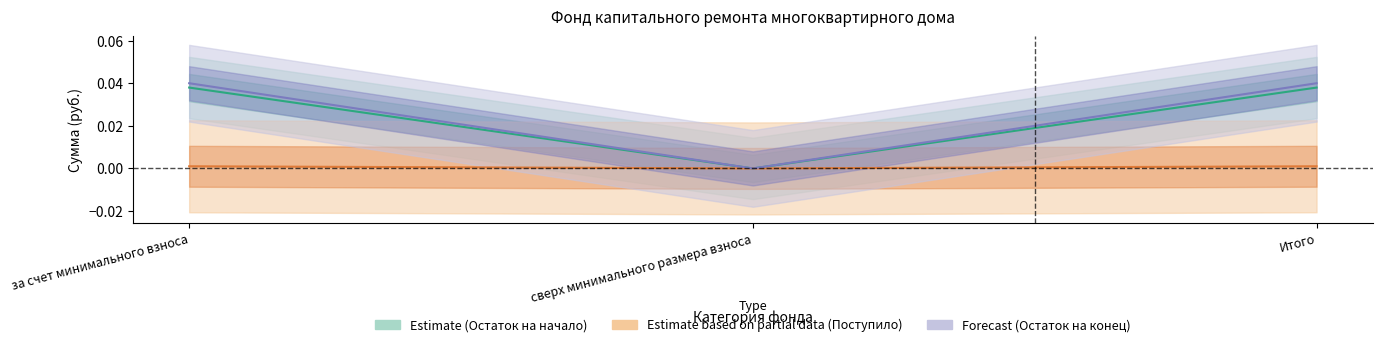

Which series has the largest total across all categories?

Остаток на конец